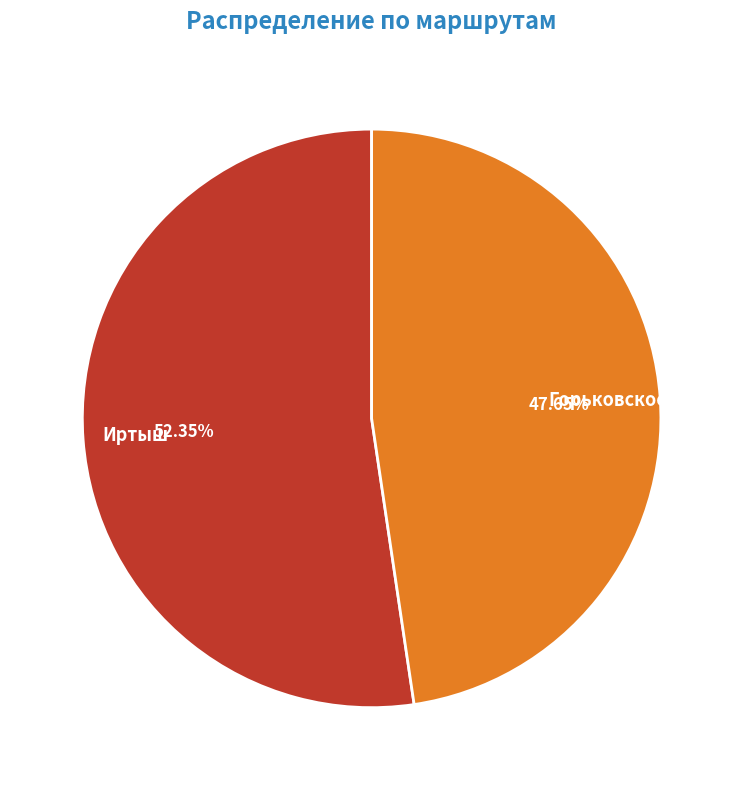

Which category has the biggest portion of the pie?

Иртыш